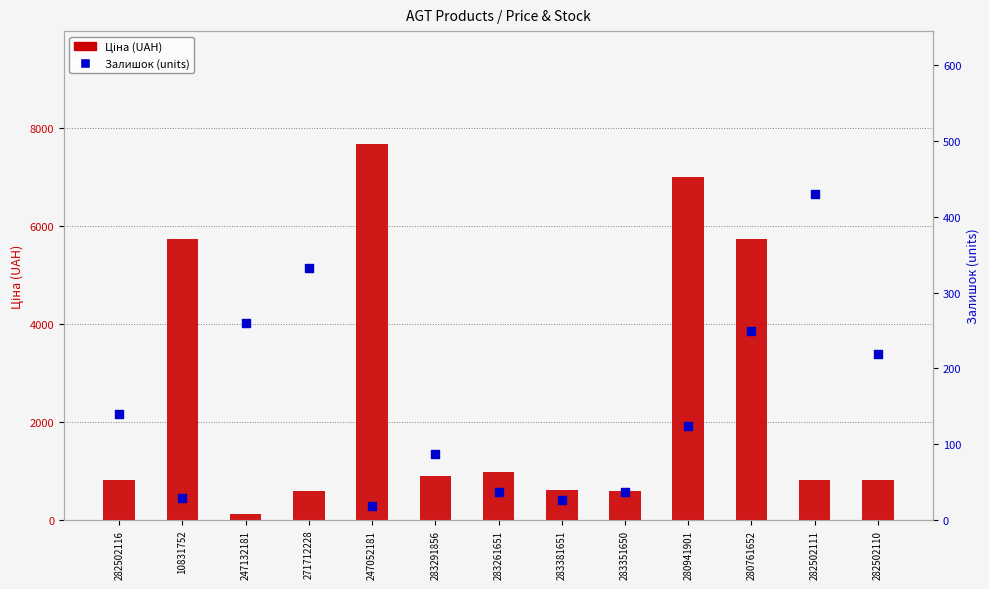

Which series has the widest spread of Y values?

Ціна (UAH)